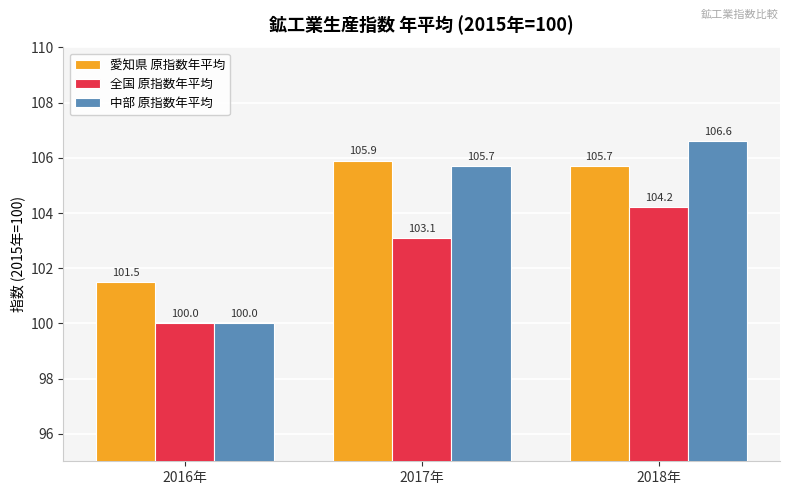

How many values in the 愛知県 原指数年平均 series exceed 105?

2